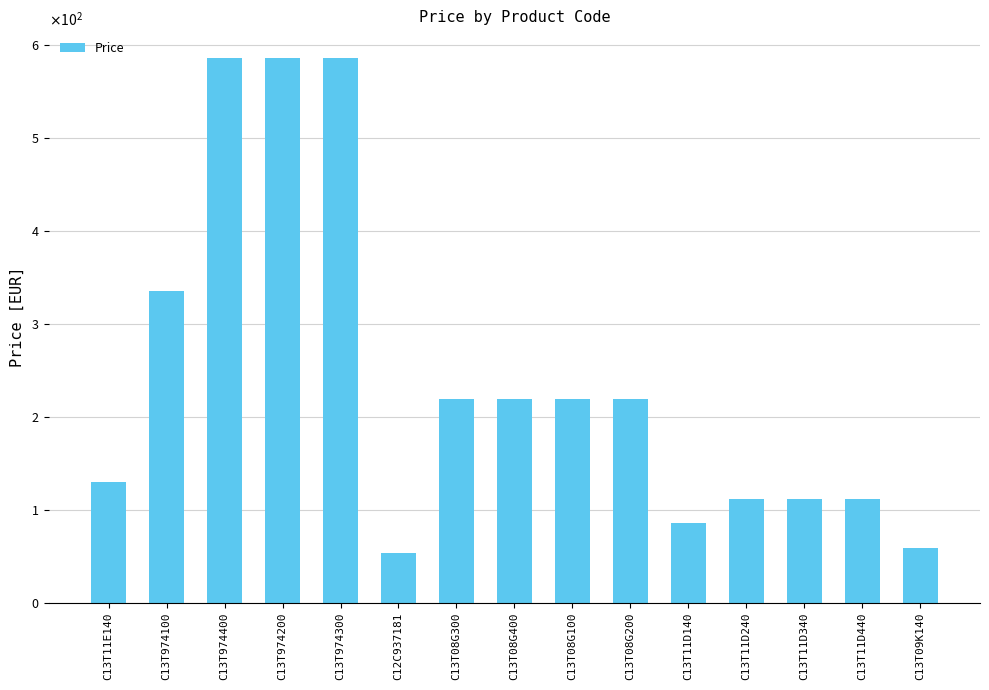

What is the average value?

242.2